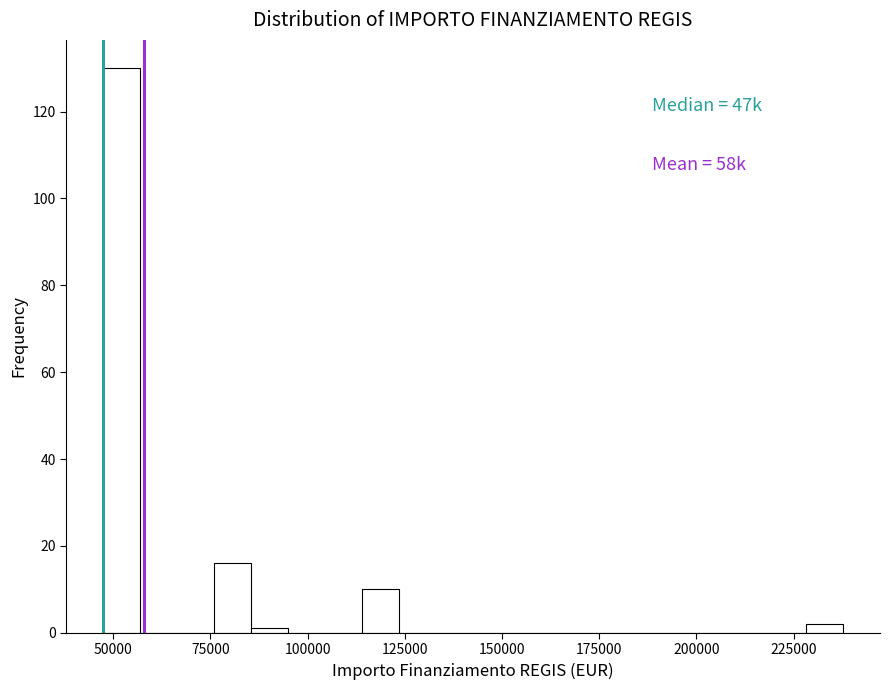

Around what value on the x-axis is the tallest bar? Give the approximate position of its centre, as read against the axis.

50000